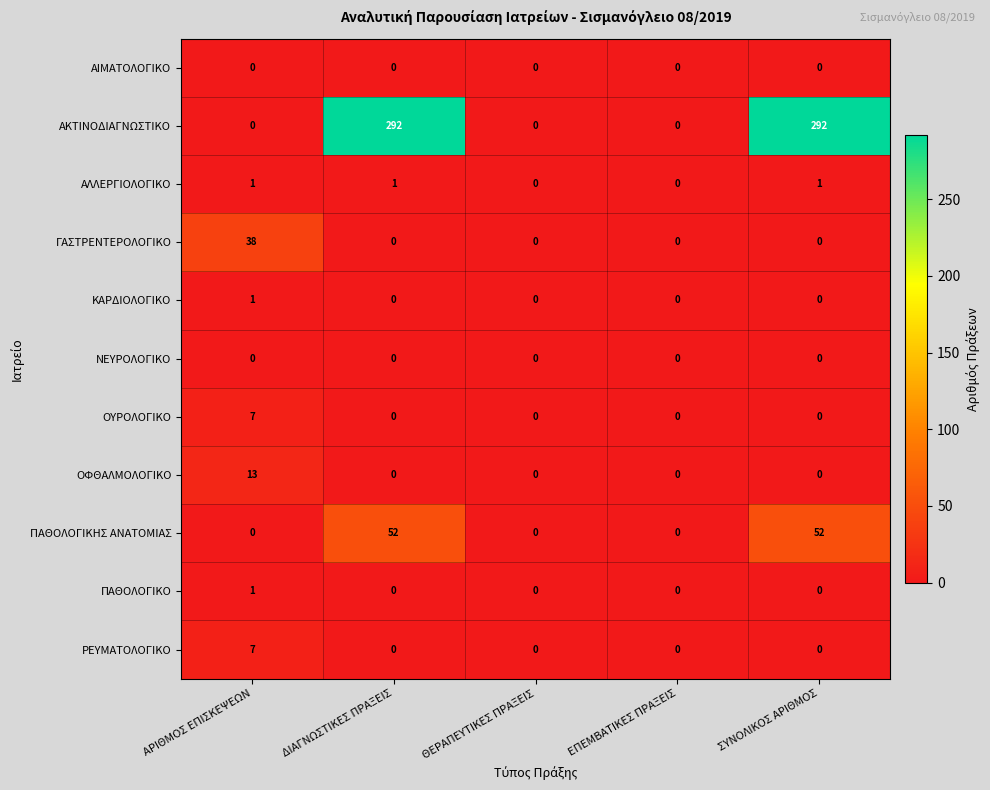

Is it true that ΑΛΛΕΡΓΙΟΛΟΓΙΚΟ equals 0 at ΔΙΑΓΝΩΣΤΙΚΕΣ ΠΡΑΞΕΙΣ?

False